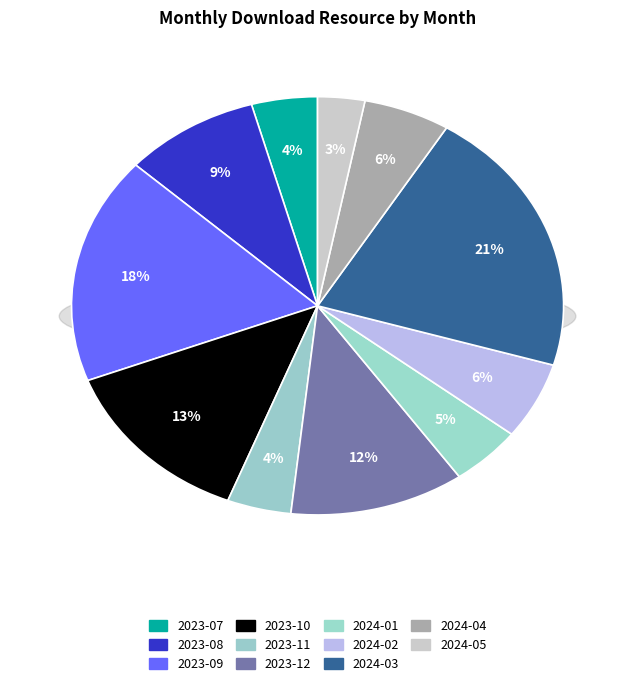

How much of the chart is everything except 2023-12?

88.5%